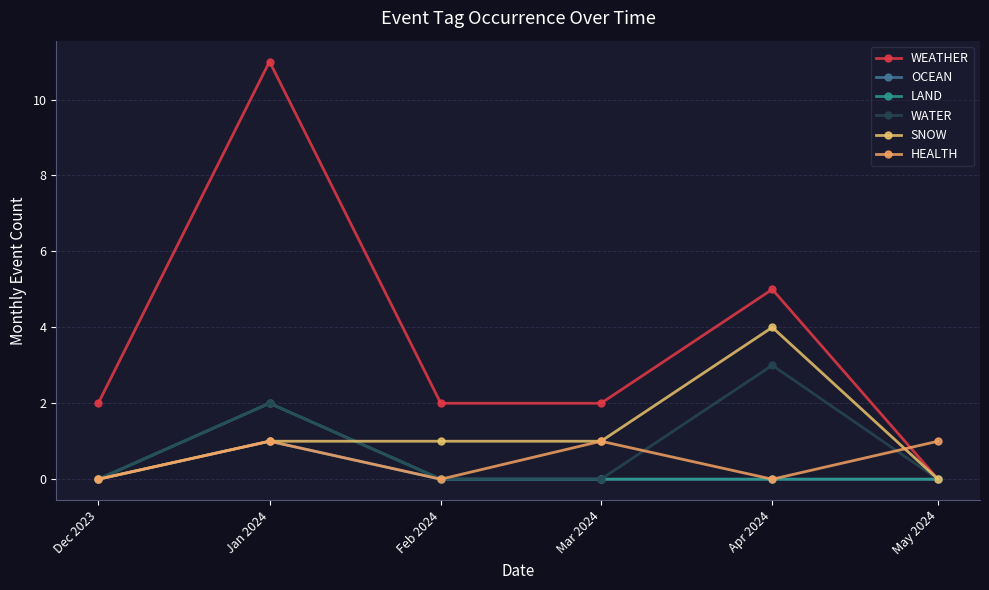

What is the highest value of the WEATHER series?

11